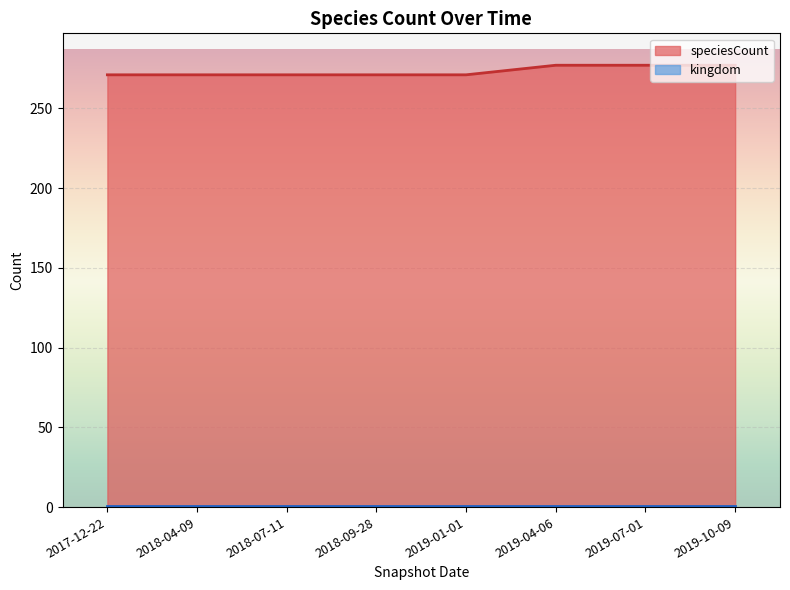

What position from the left is 2018-04-09?

2